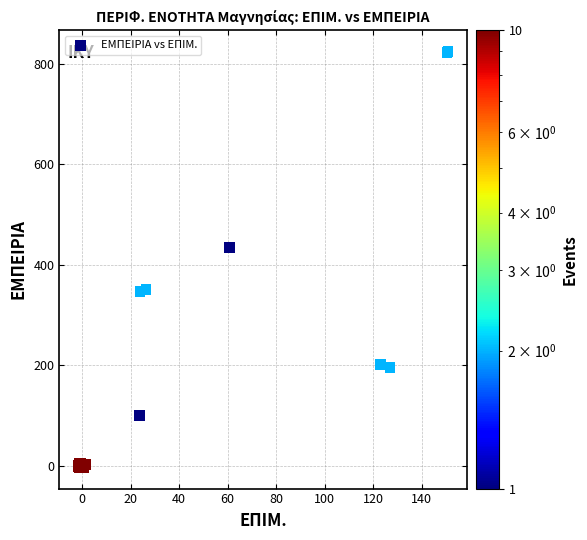

What Y value in the scatter plot is closest to 410?

433.9